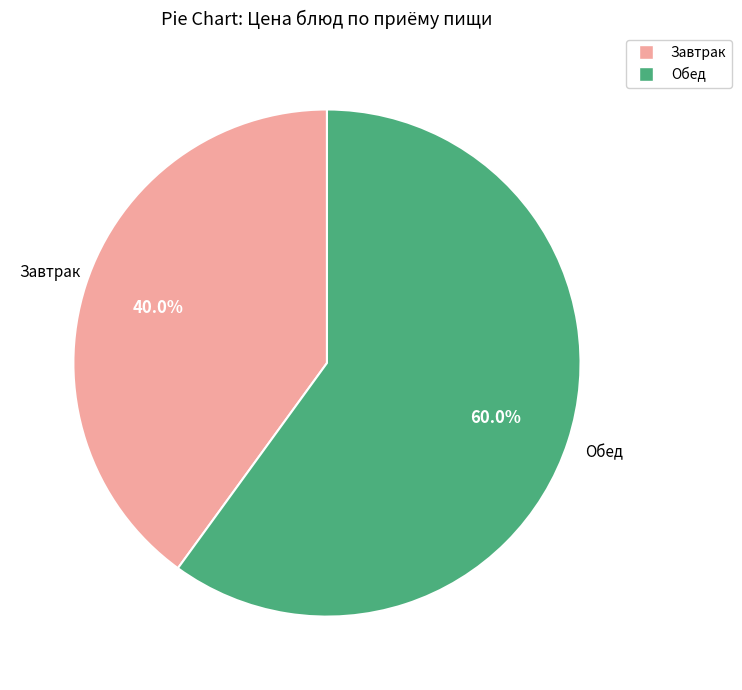

Is there any slice that represents more than half of the pie?

Yes